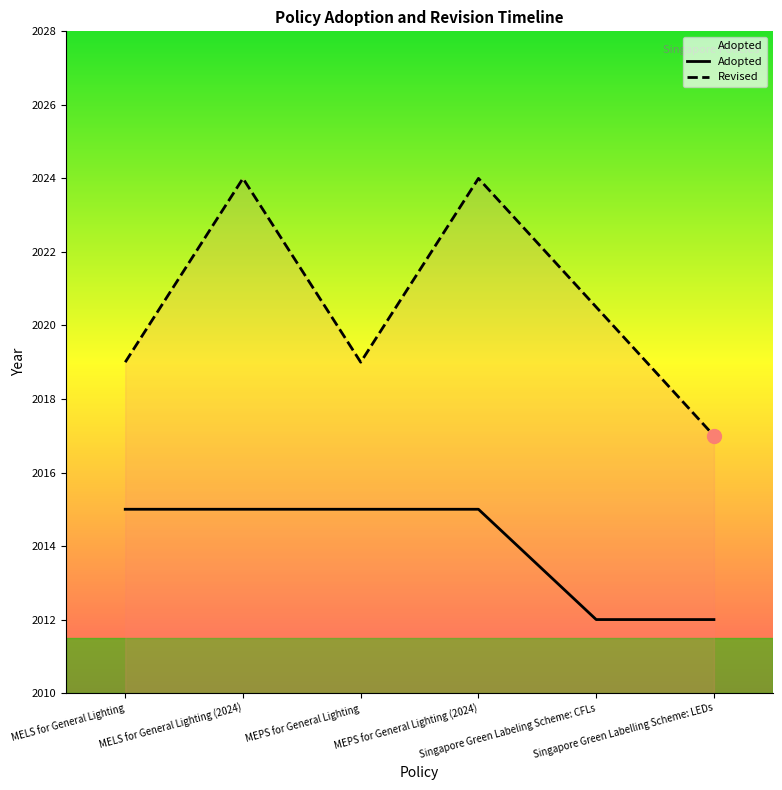

Rank the categories by value from lowest to highest.

Singapore Green Labeling Scheme: CFLs, Singapore Green Labelling Scheme: LEDs, MELS for General Lighting, MELS for General Lighting (2024), MEPS for General Lighting, MEPS for General Lighting (2024)